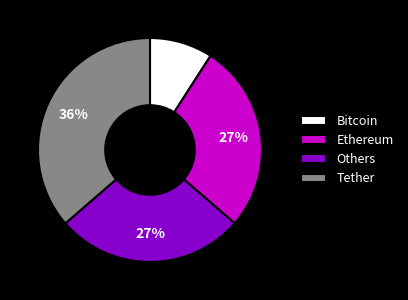

Is the sum of Tether and Ethereum greater than half?

Yes